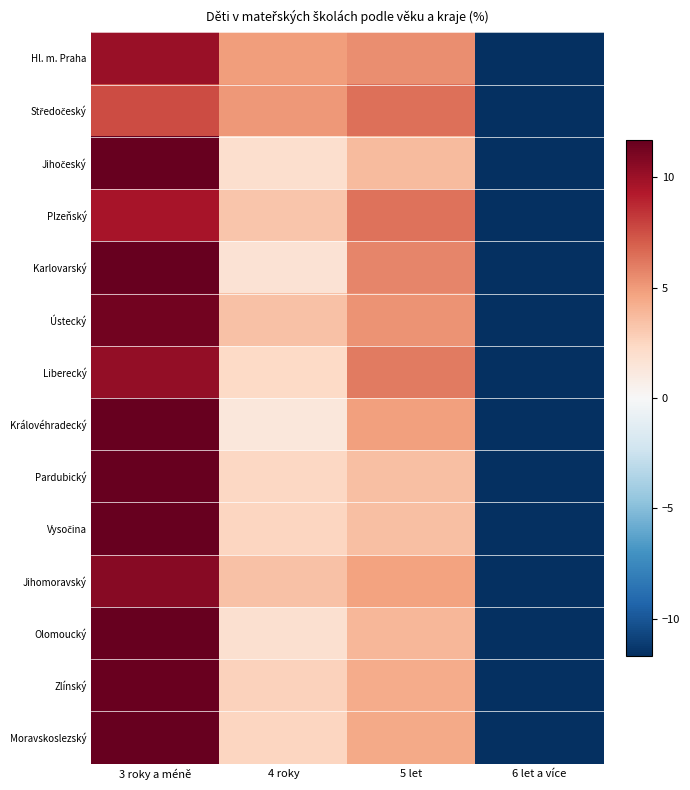

How many series are shown in this chart?

14